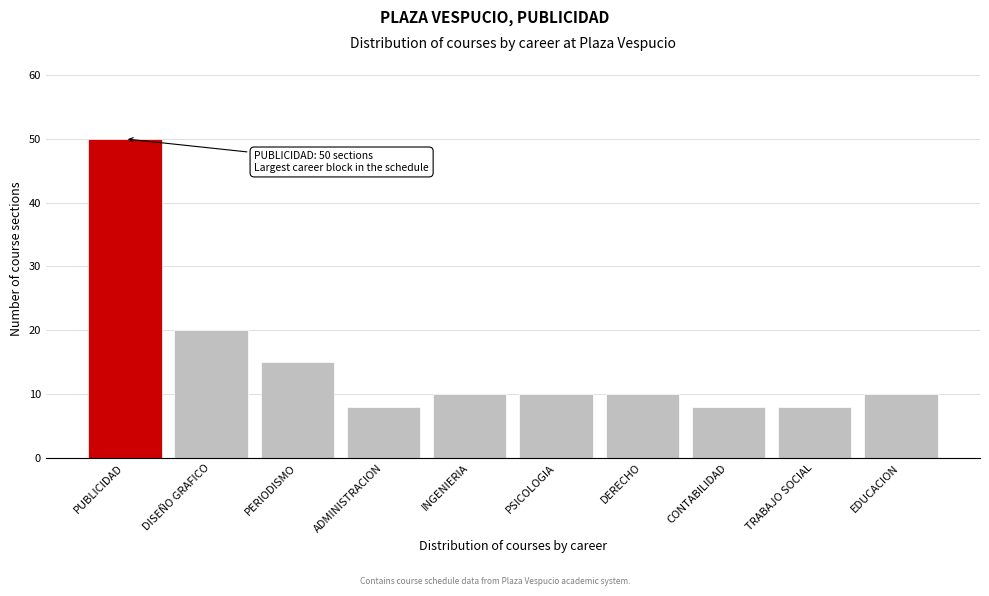

Reading right to left, extract all data points from this chart.

10	8	8	10	10	10	8	15	20	50